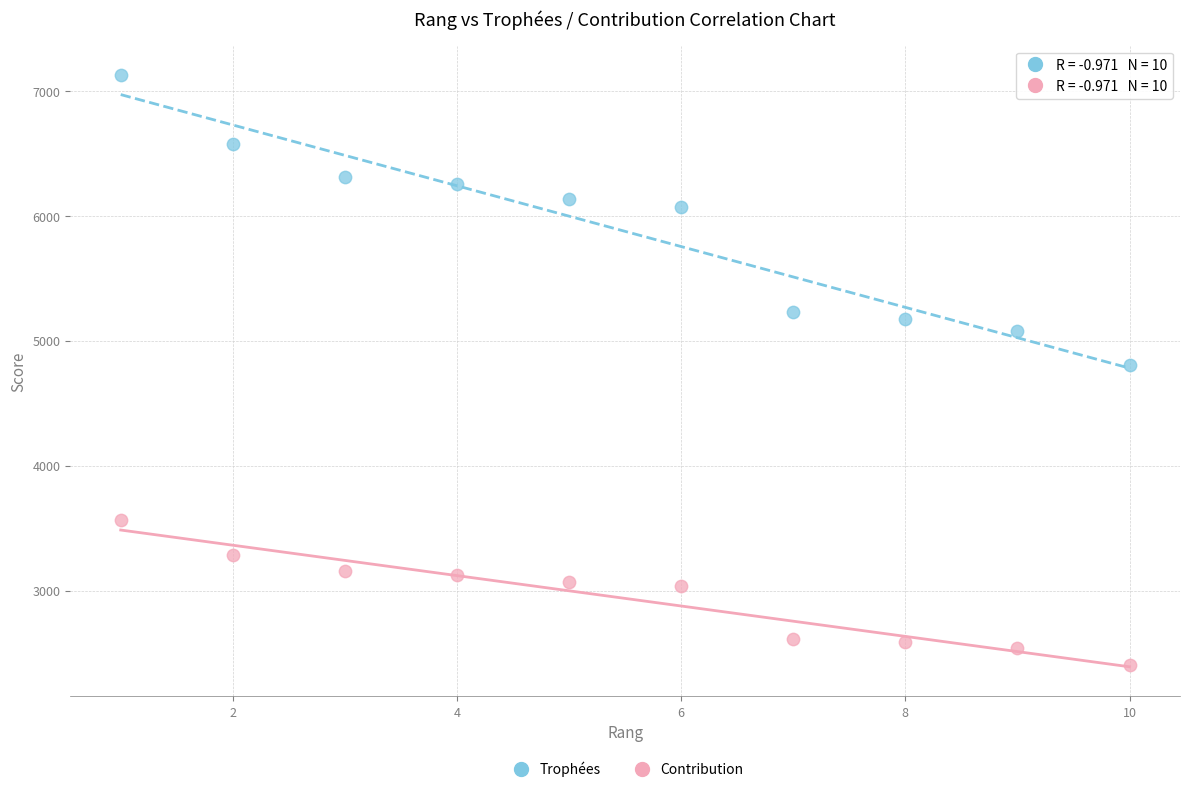

Which series contains the highest Y value?

Trophées